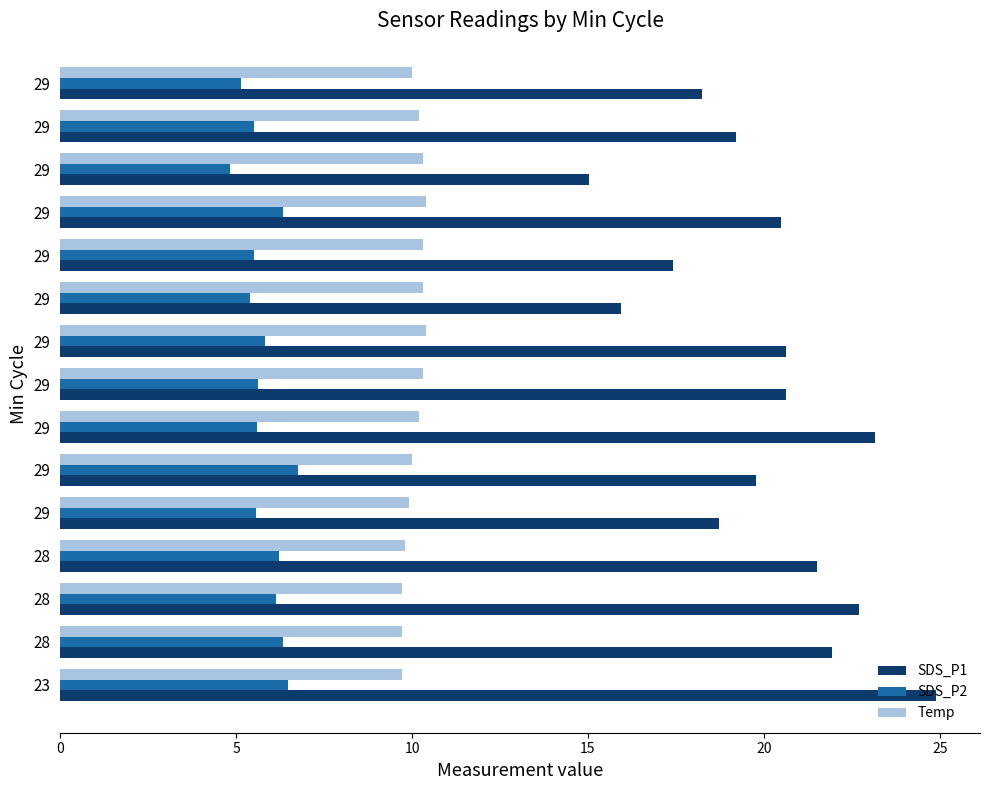

What is the highest value of the SDS_P2 series?

6.8